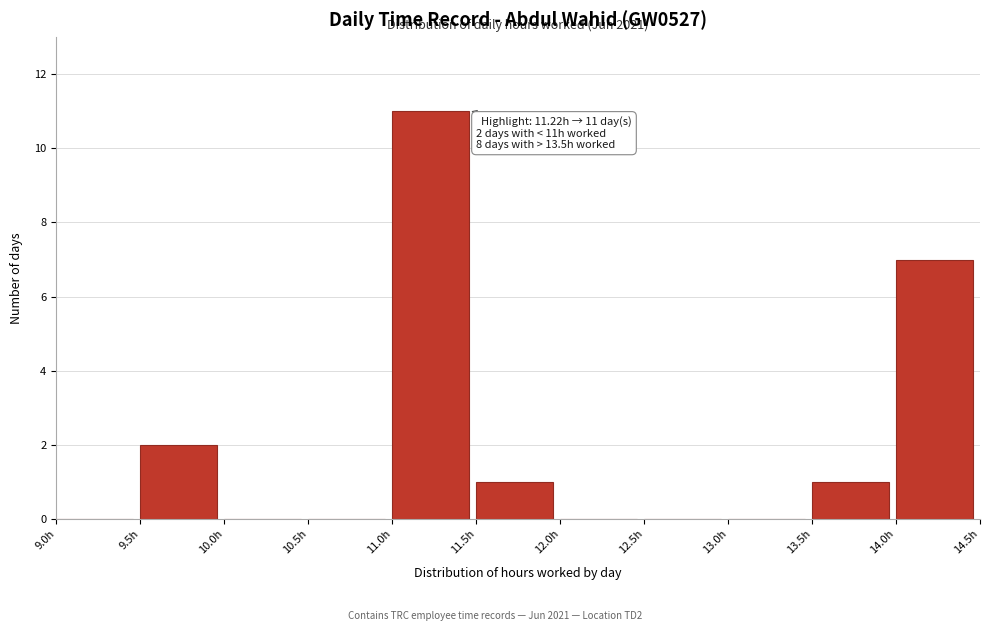

Over which range of the x-axis is the bar tallest?

11.0 to 11.5